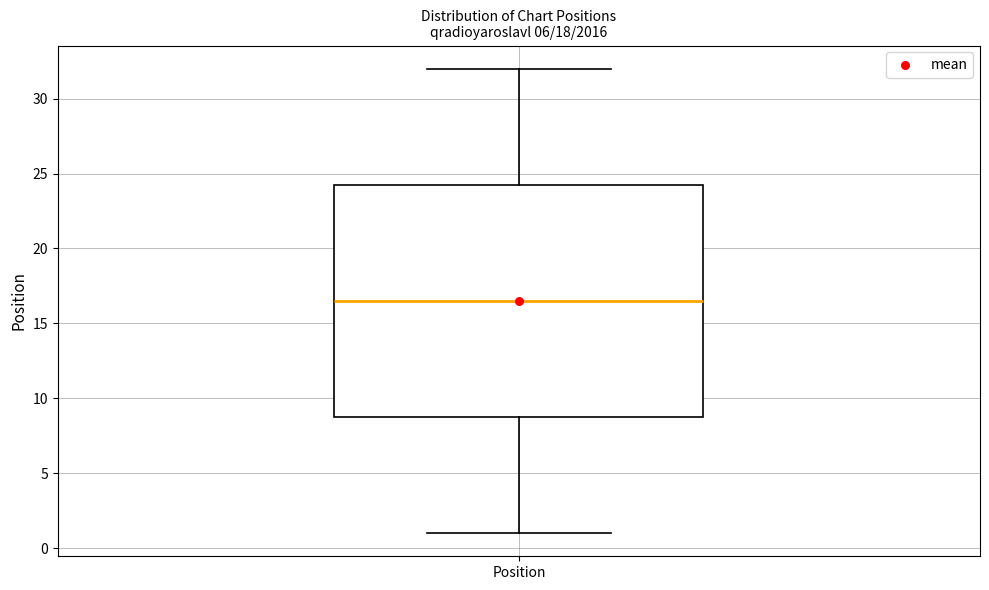

Transcribe this box plot: give where the median line is, the range the box spans, and where the two whiskers end, as read against the y-axis. The values are not printed on the chart, so give them approximately, as read against the axis.

median 16.5, box 9.0 to 24.5, whiskers 1.0 to 32.0